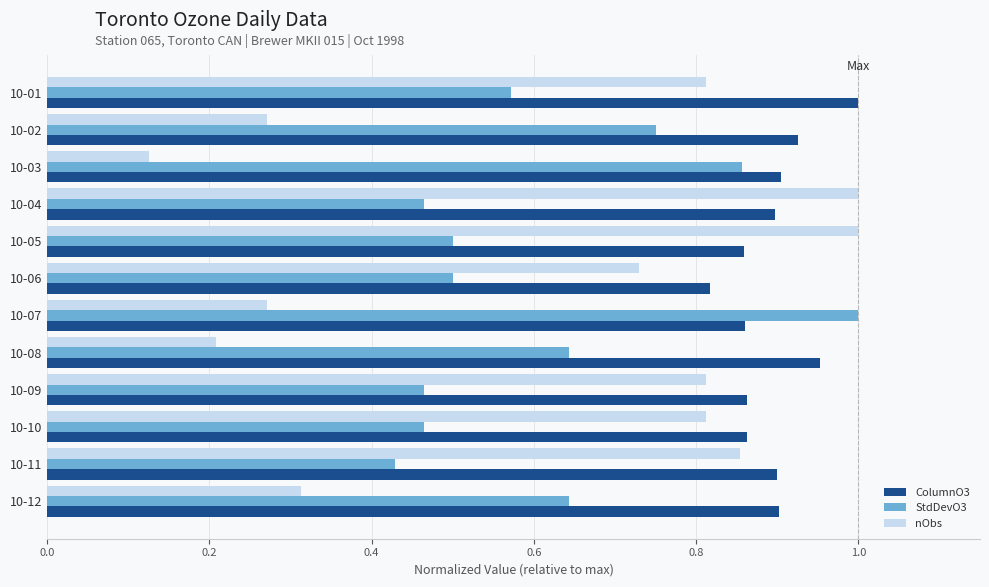

Which series has the widest spread of values?

nObs